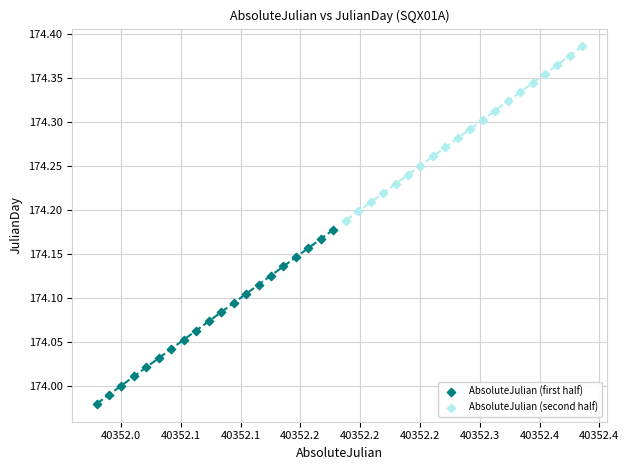

Which series has the largest Y range (max minus min)?

AbsoluteJulian (second half)